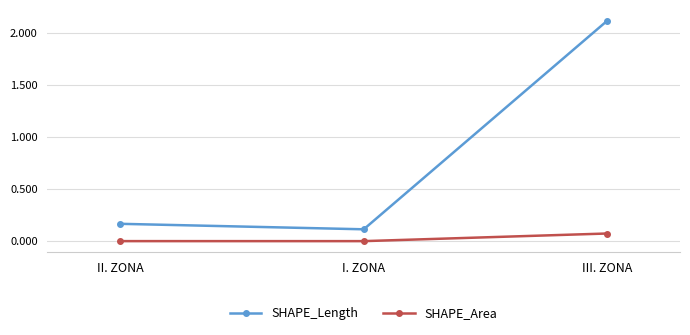

What position from the left is II. ZONA?

1